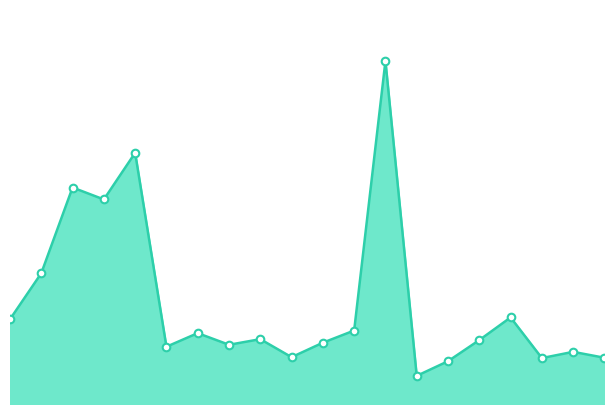

Is this an area chart (filled region under the line)?

Yes